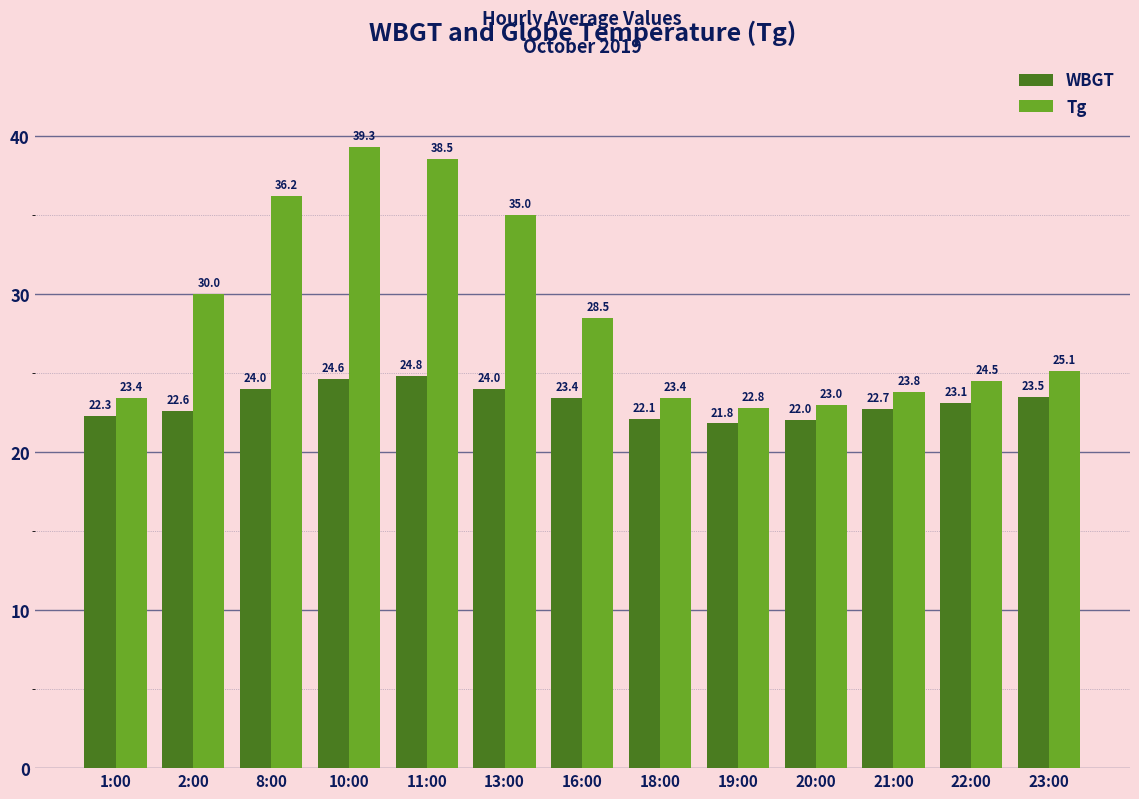

Which series has the largest total across all categories?

Tg